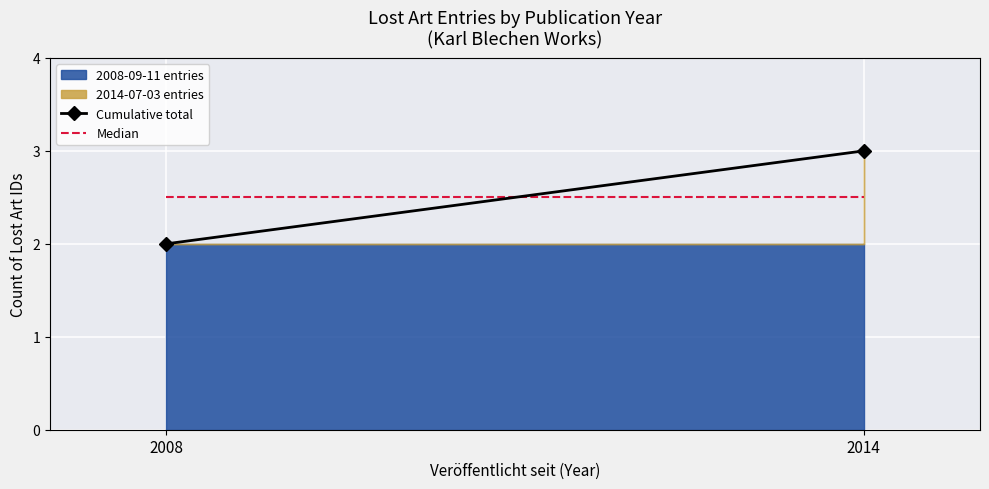

At which label does Median reach its peak?

2008